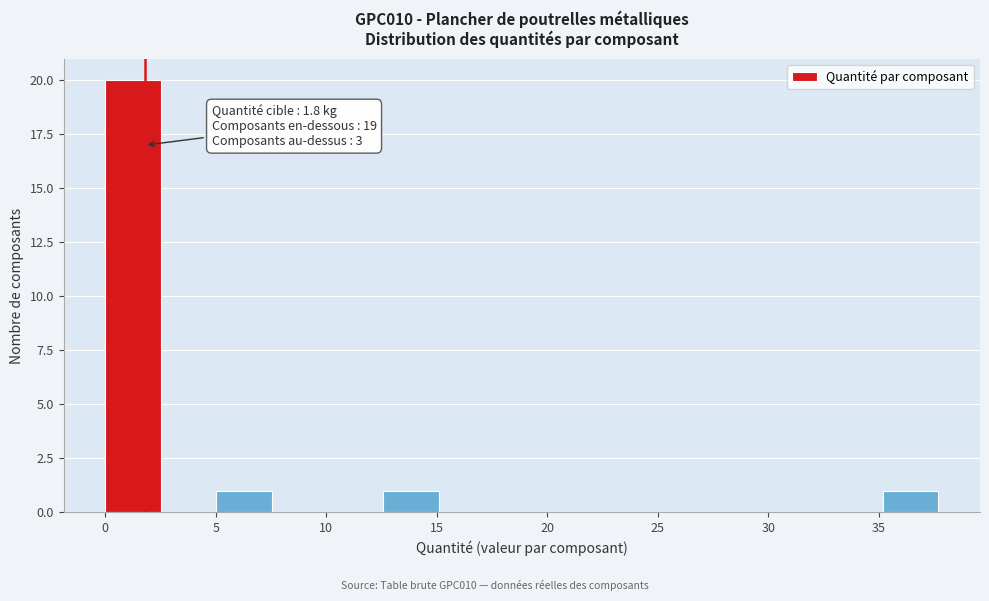

Which range on the x-axis has the tallest bar?

0.0 to 2.5